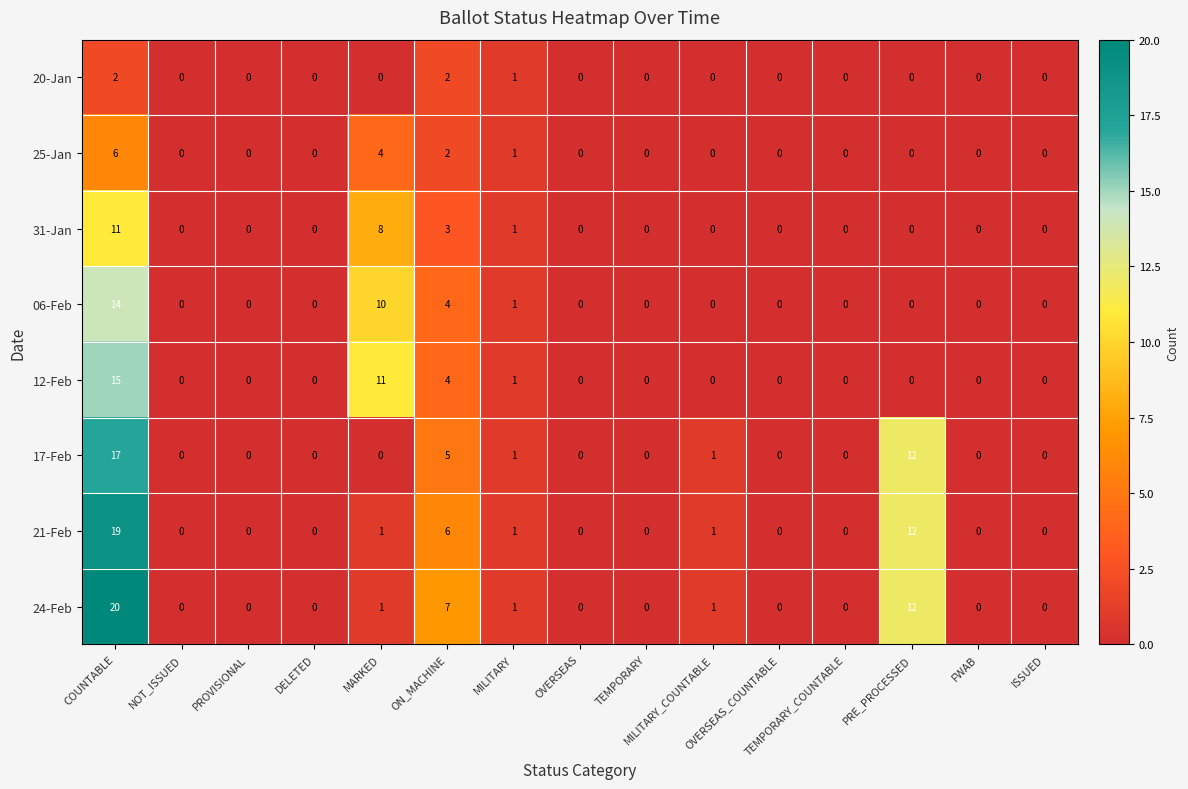

List the series in order of their peak value, highest first.

24-Feb, 21-Feb, 17-Feb, 12-Feb, 06-Feb, 31-Jan, 25-Jan, 20-Jan